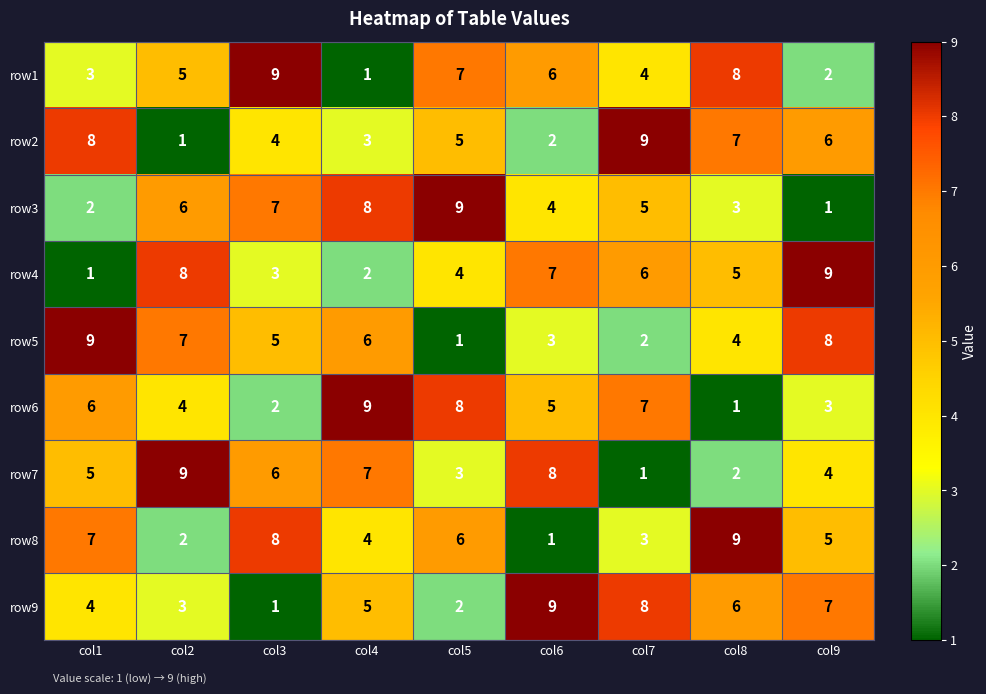

What is the total value across all series at col3?

45